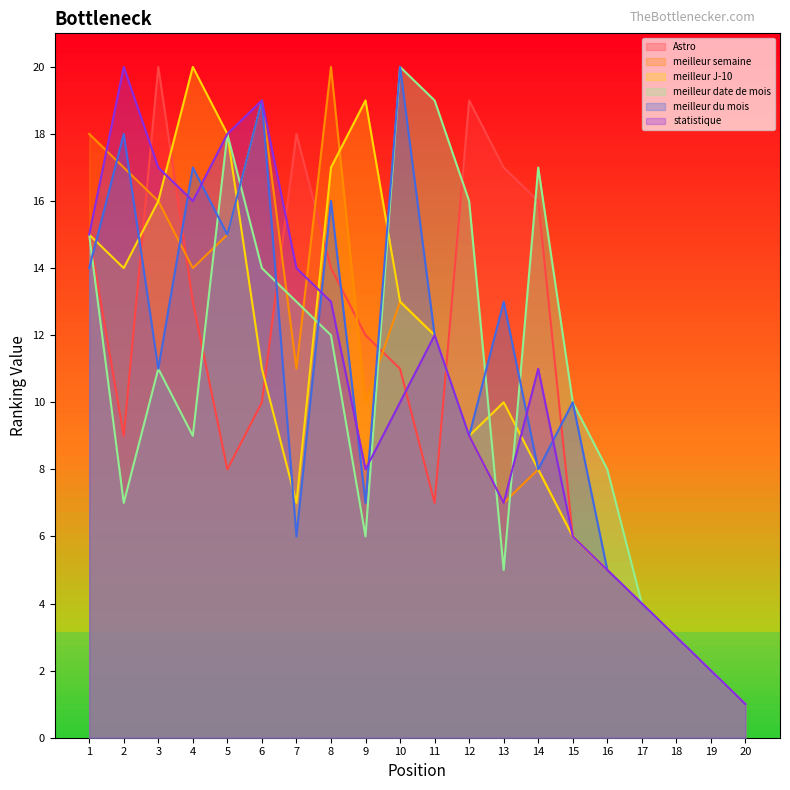

What is the sum of the Astro values at 14 and 1?

31